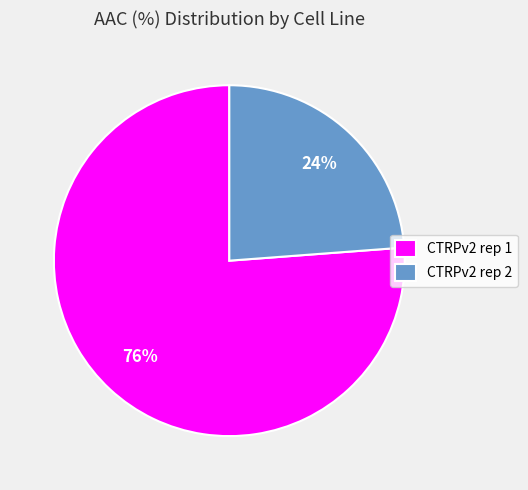

True or false: CTRPv2 rep 1 accounts for 69% of the total.

False